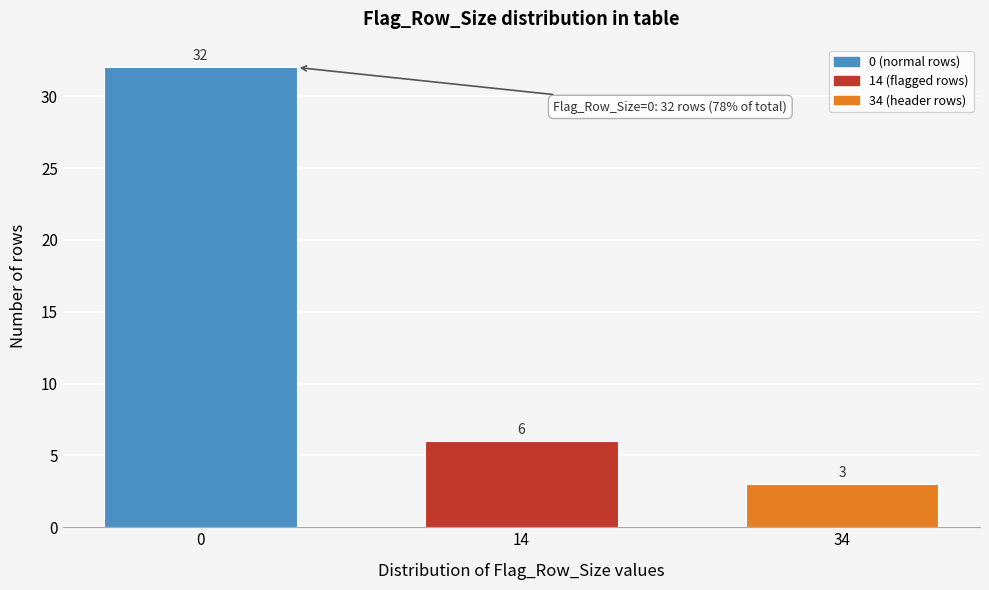

Reading right to left, list all the values displayed in this chart.

34=3	14=6	0=32